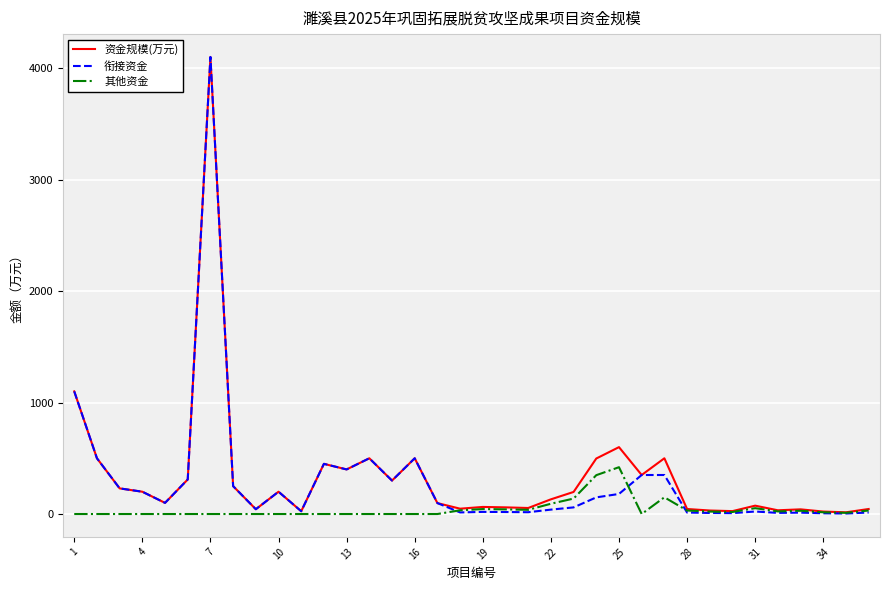

What is the maximum value shown in the chart?

4100.0